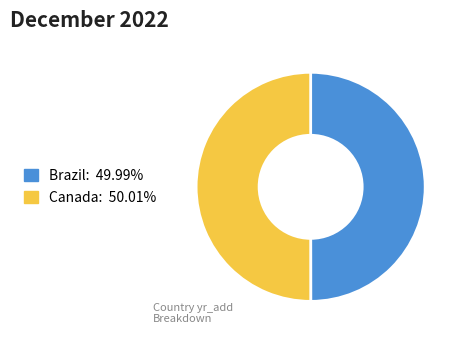

How many slices are in this pie chart?

2